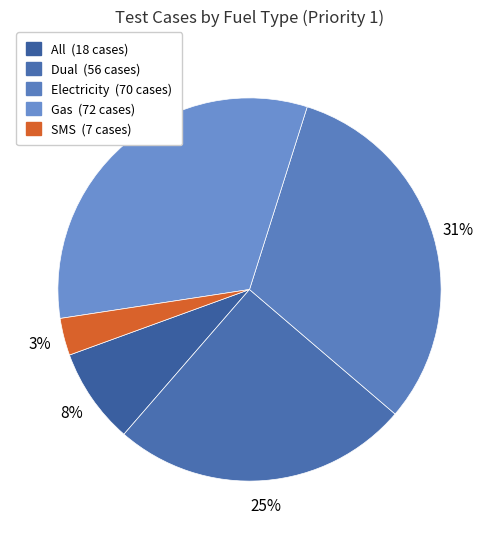

To the nearest percent, what is the difference between the largest and smallest slice percentages?

29%